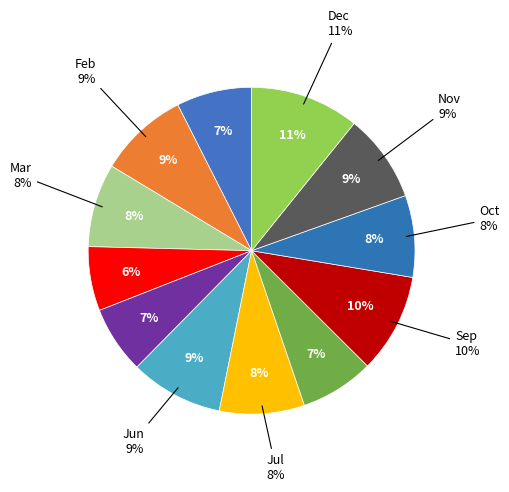

Which category has the smallest portion of the pie?

Apr